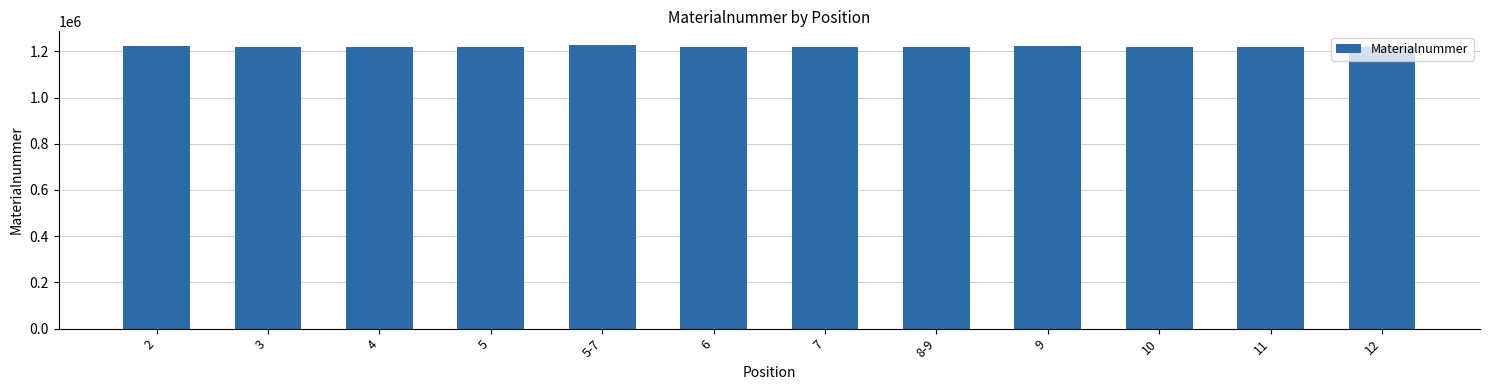

What is the smallest value displayed?

1220440